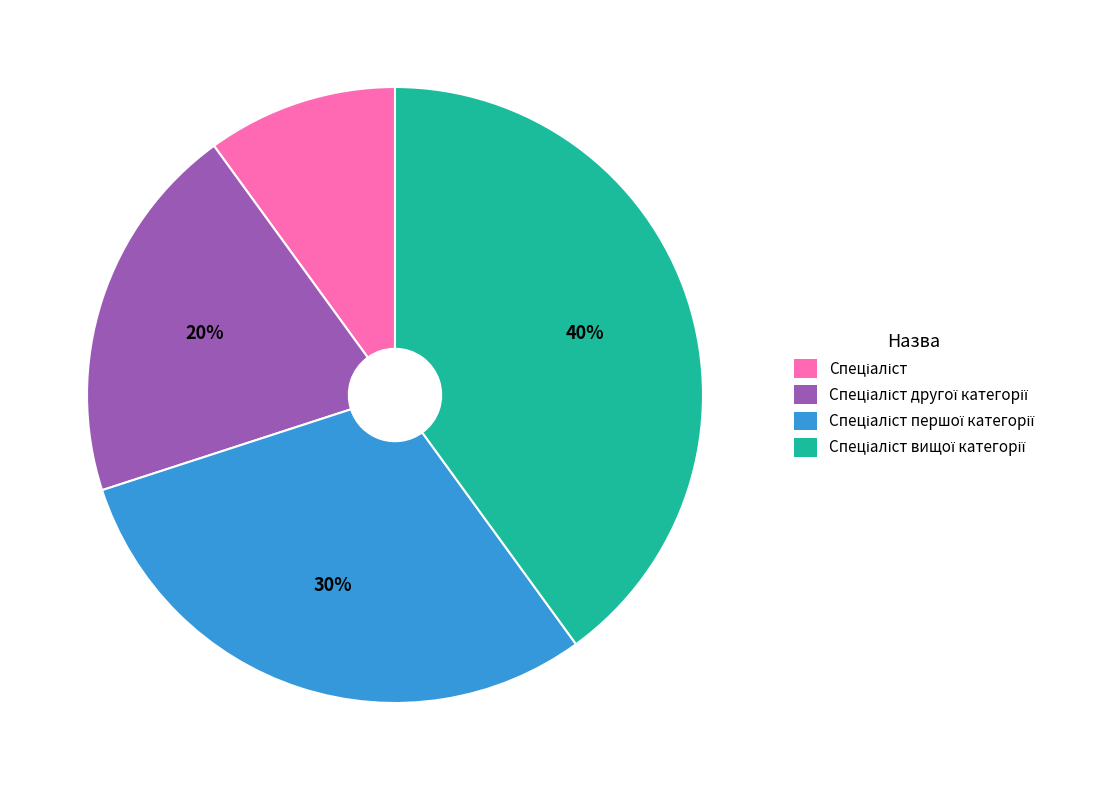

To the nearest percent, what is the average slice percentage?

25%